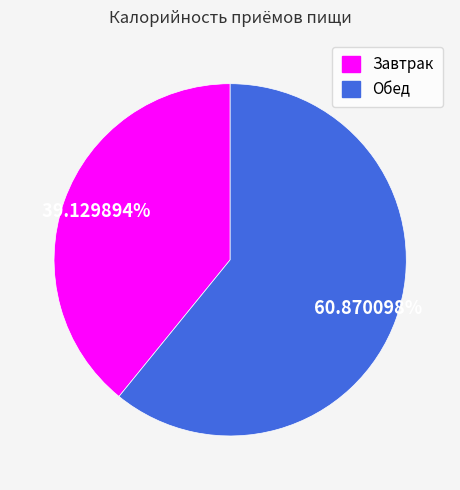

Which category accounts for the majority?

Обед